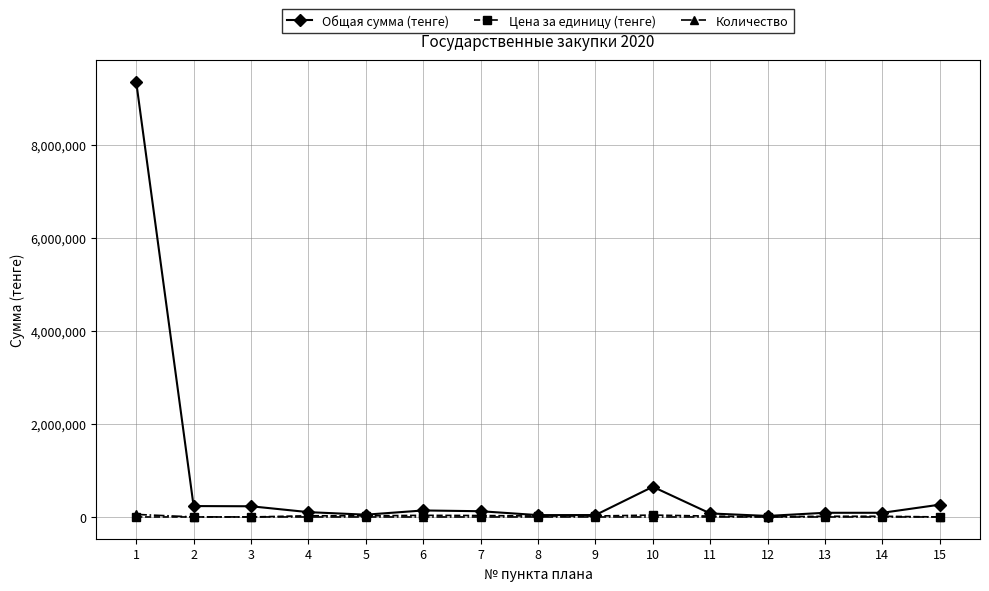

True or false: Общая сумма (тенге) has more than 1 points higher than both neighbors.

True